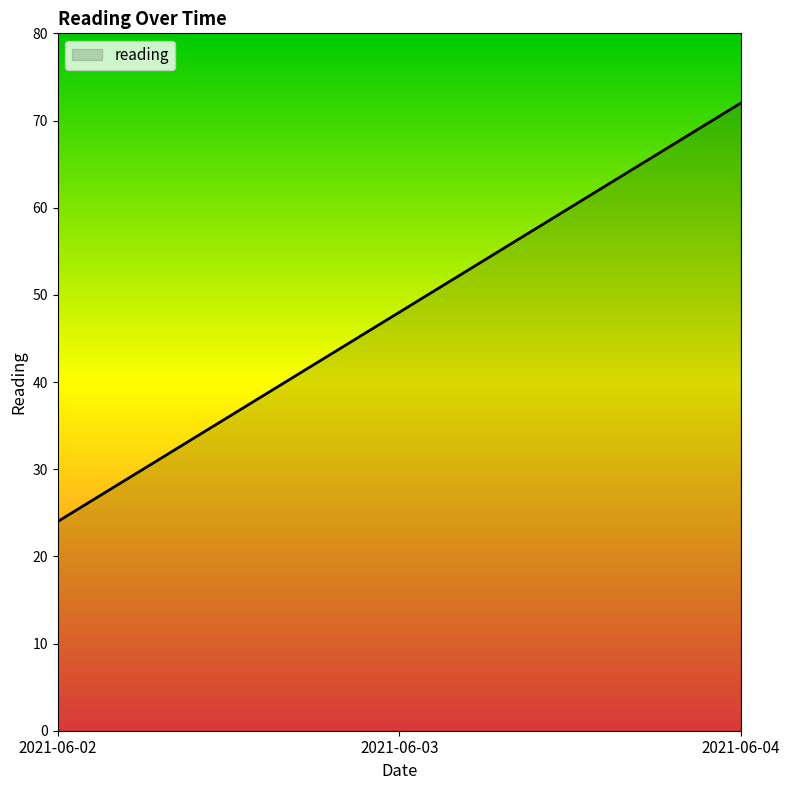

How many categories are shown in the chart?

3